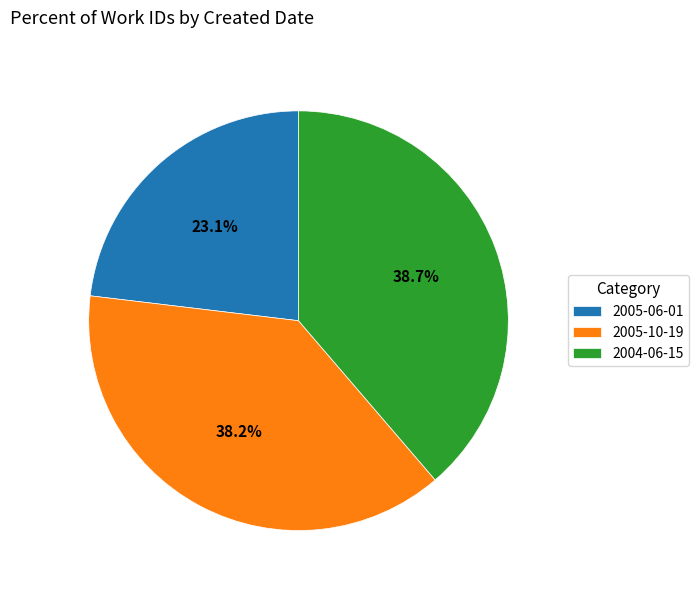

What is the ratio of the value at 2004-06-15 to the value at 2005-10-19?

1.0